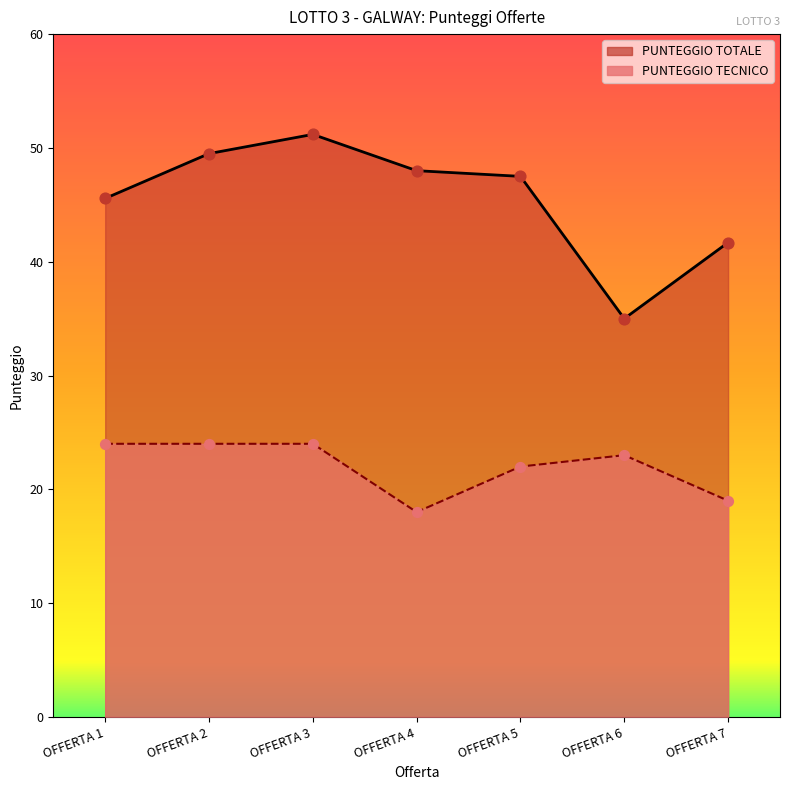

Which series has the largest total across all categories?

PUNTEGGIO TOTALE